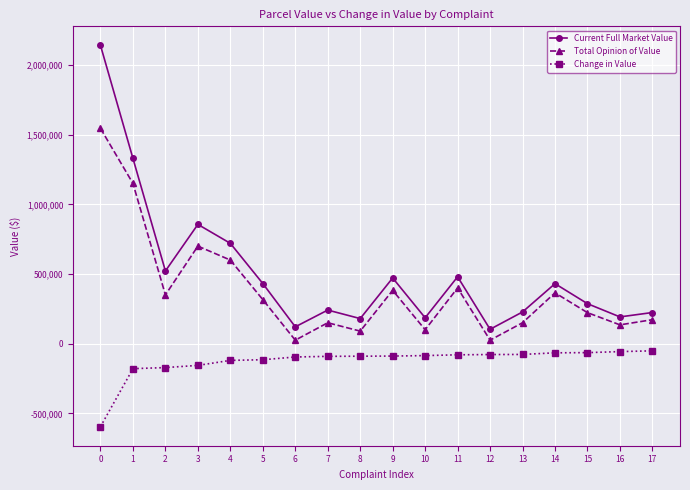

Is the value of Change in Value at 17 greater than the value of Total Opinion of Value at 0?

No